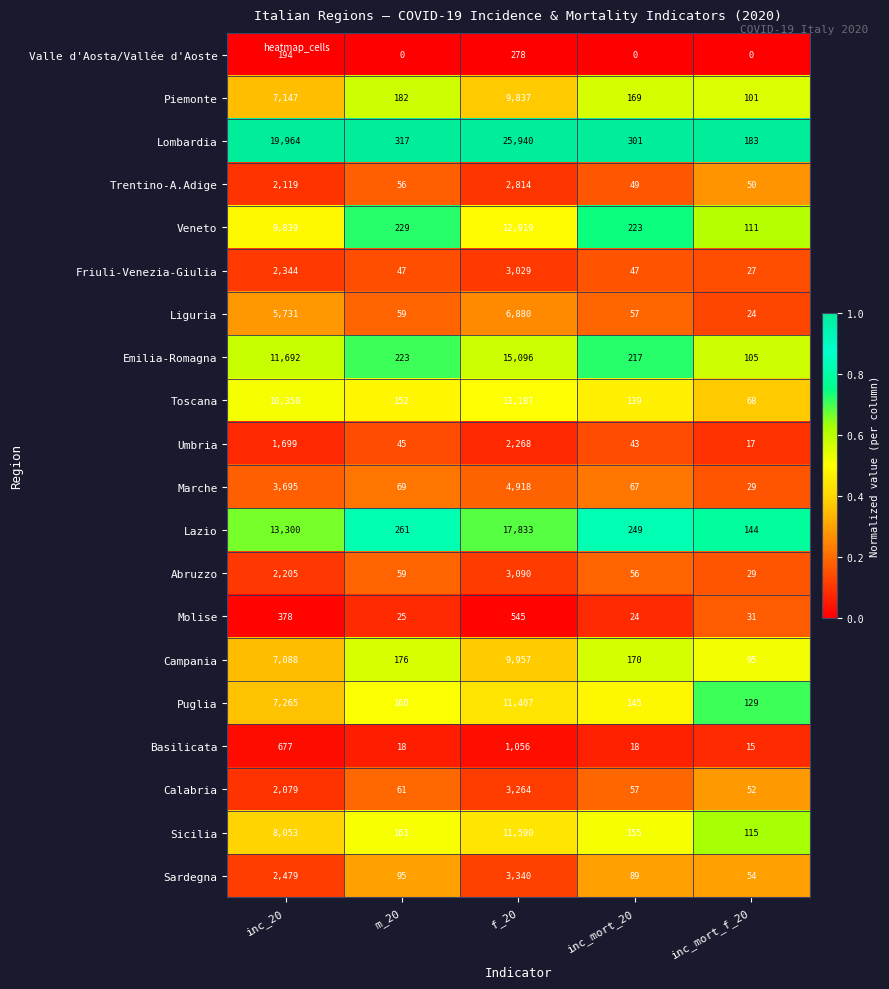

How many series are shown in this chart?

20